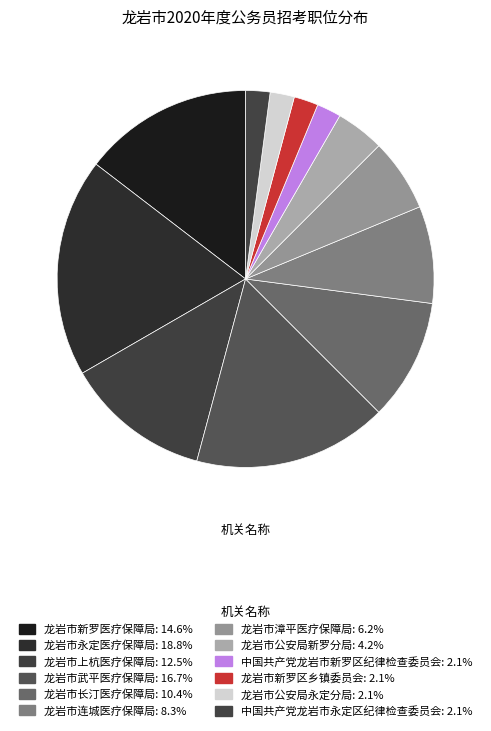

To the nearest percent, what portion does 龙岩市新罗医疗保障局 represent?

15%